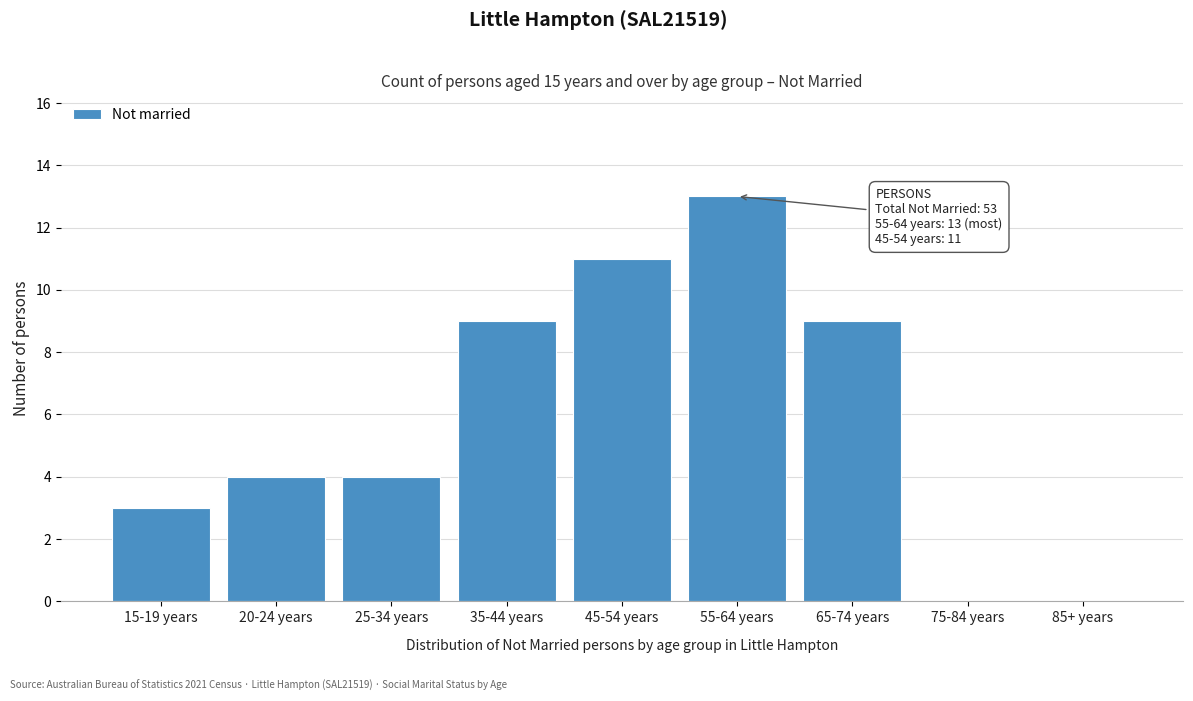

Reading left to right, transcribe all the data shown in this chart.

15-19 years=3	20-24 years=4	25-34 years=4	35-44 years=9	45-54 years=11	55-64 years=13	65-74 years=9	75-84 years=0	85+ years=0